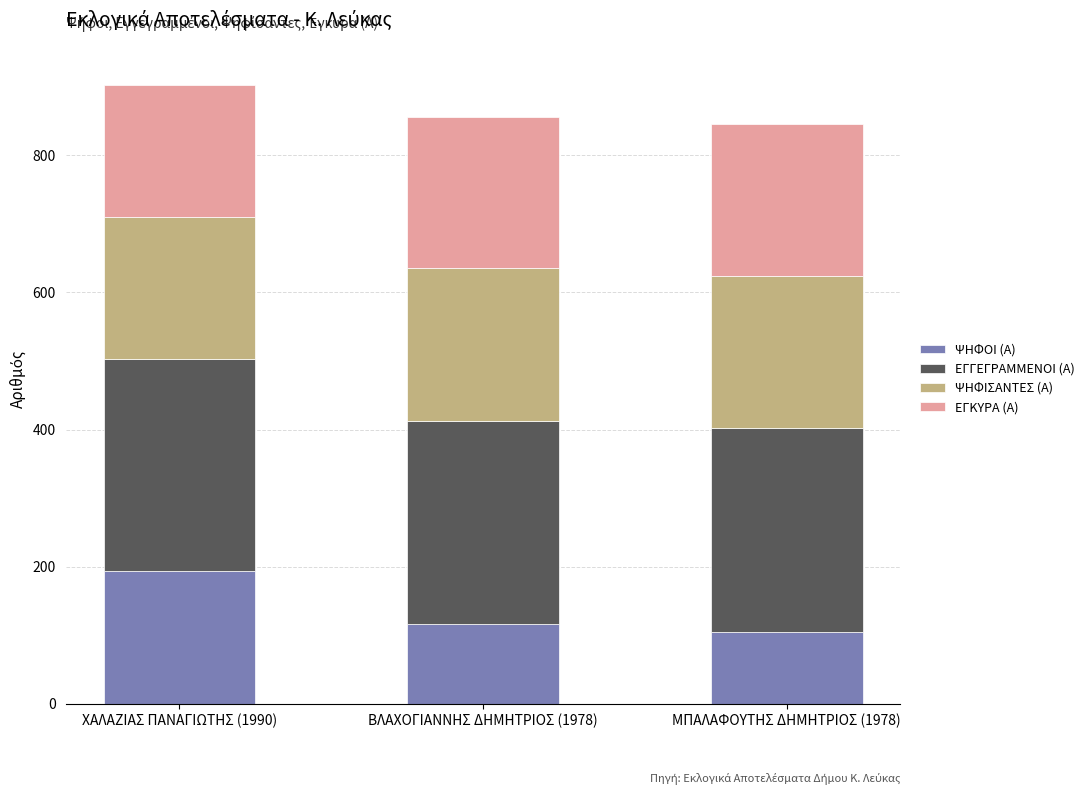

Reading left to right, transcribe the values for ΨΗΦΟΙ (Α).

193	116	105